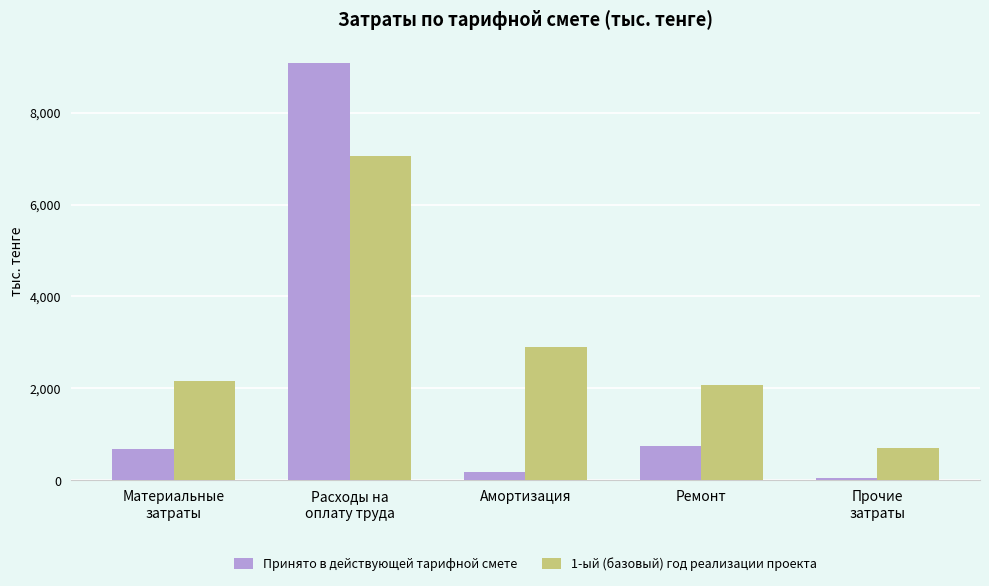

The value of Принято в действующей тарифной смете at Материальные
затраты is 324.2. True or false?

False